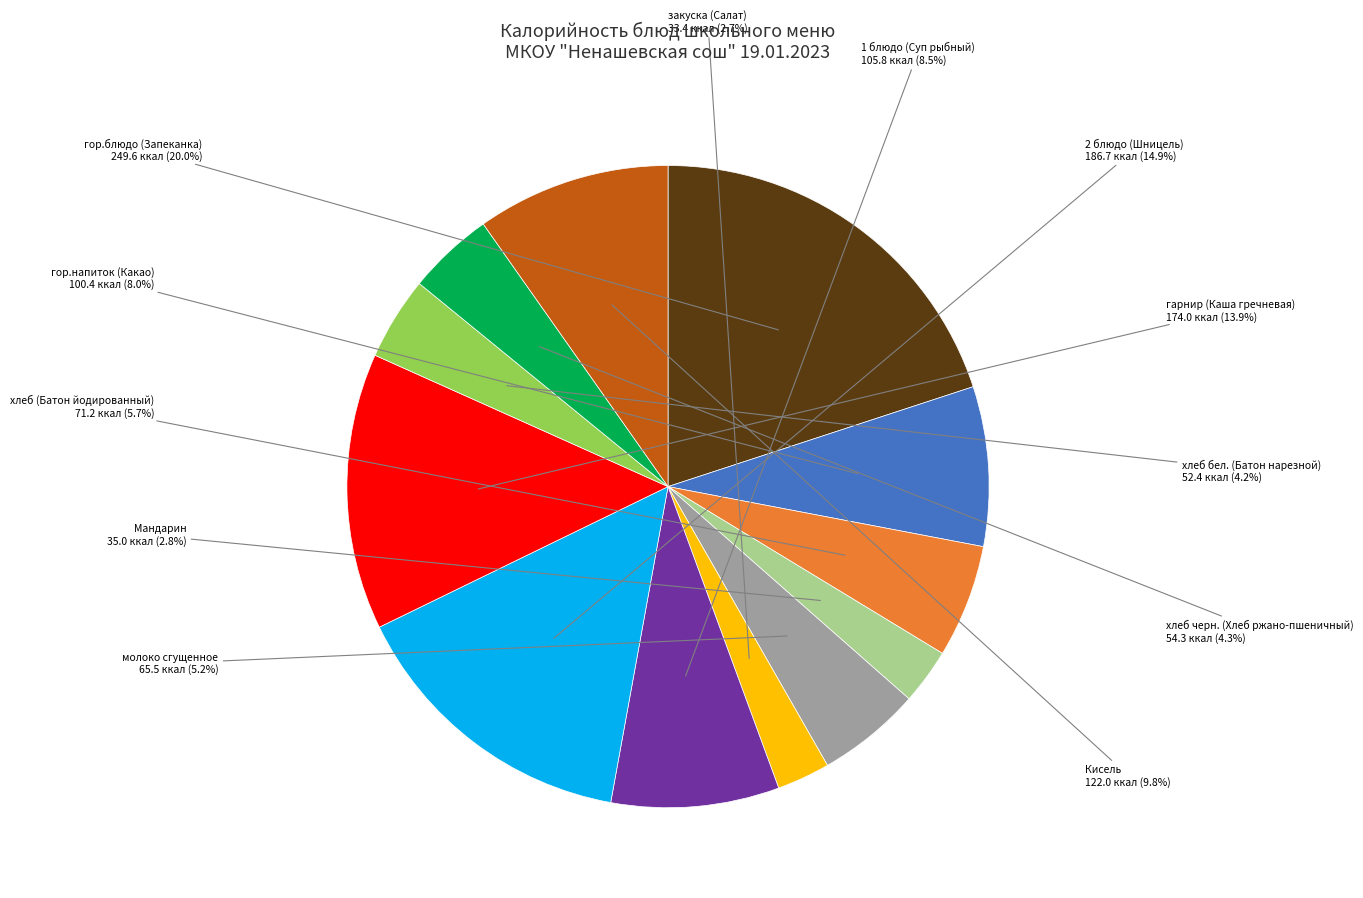

How many slices are in this pie chart?

12